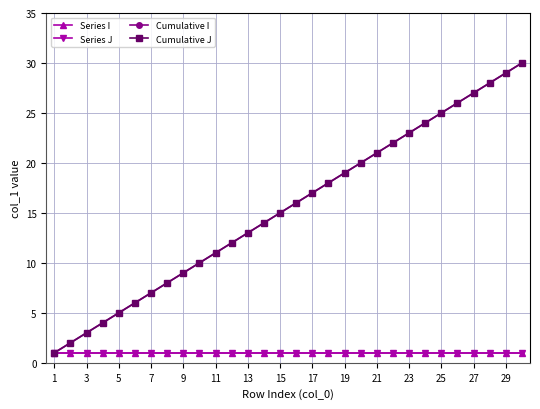

What is the highest value of the Cumulative I series?

30